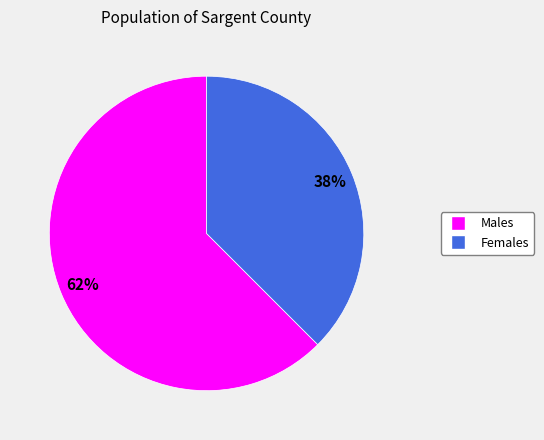

To the nearest percent, what is the average slice percentage?

50%